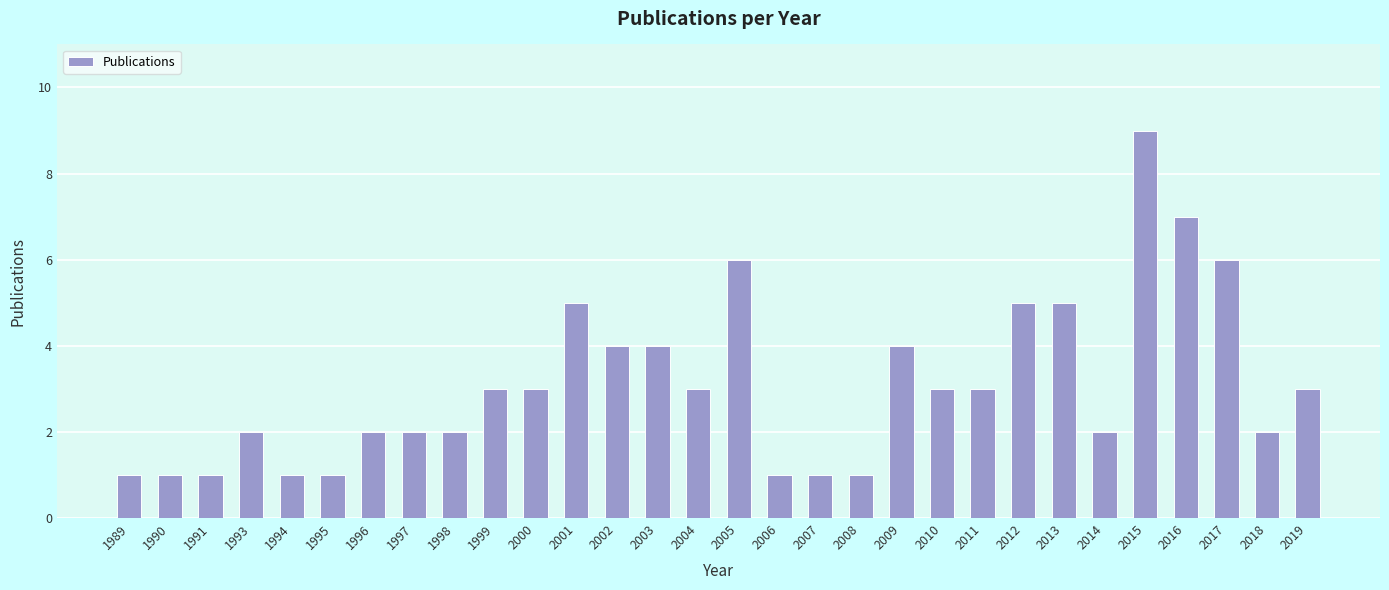

How many series are shown in this chart?

1